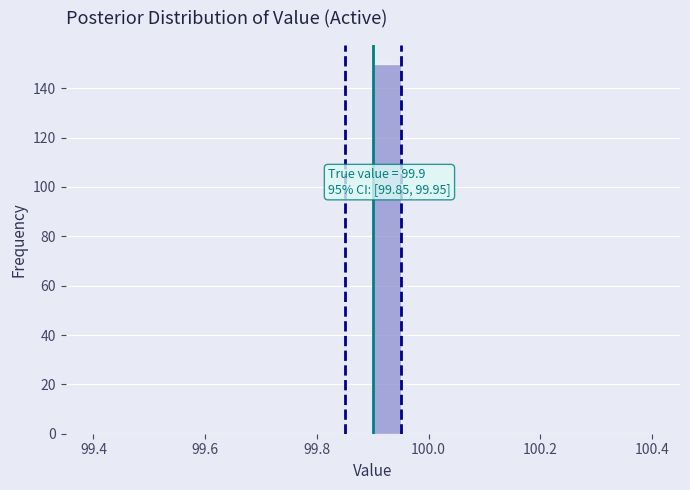

Around what value on the x-axis is the tallest bar? Give the approximate position of its centre, as read against the axis.

99.92